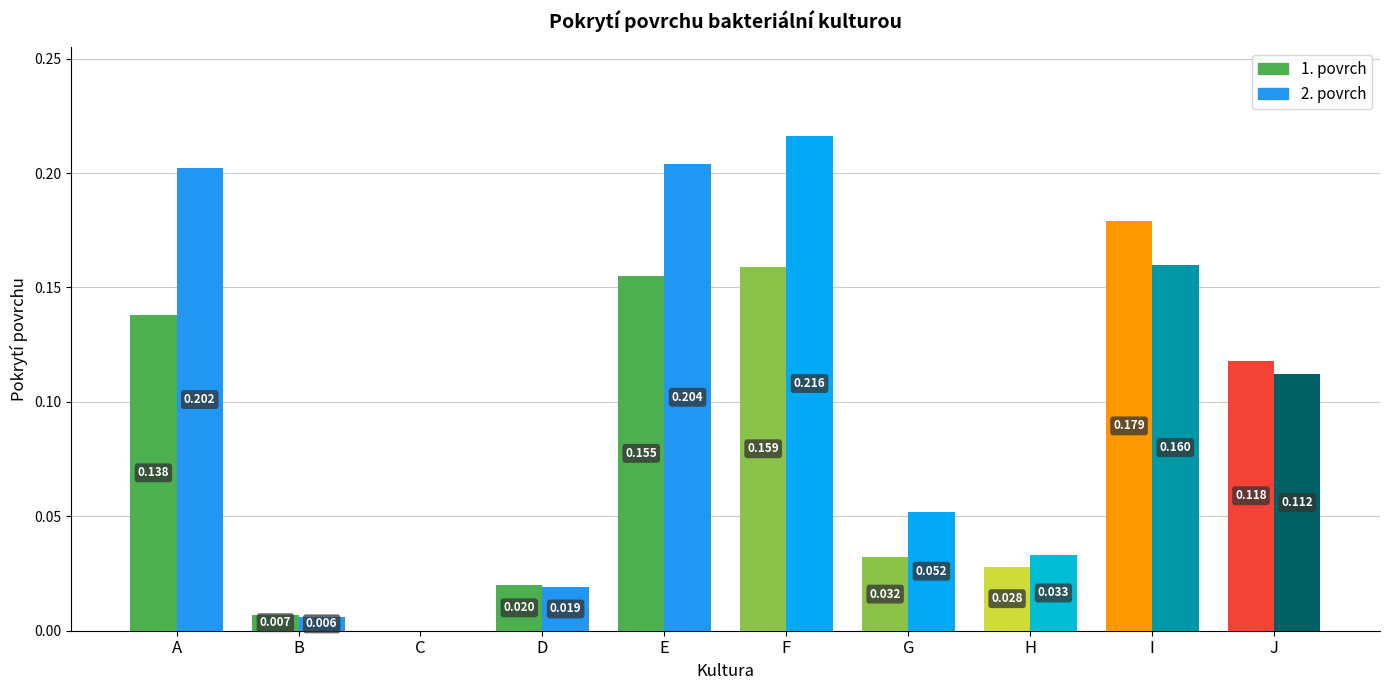

Reading left to right, list all the values displayed in this chart.

1. povrch: A=0.1	B=0.0	C=0.0	D=0.0	E=0.2	F=0.2	G=0.0	H=0.0	I=0.2	J=0.1
2. povrch: A=0.2	B=0.0	C=0.0	D=0.0	E=0.2	F=0.2	G=0.1	H=0.0	I=0.2	J=0.1